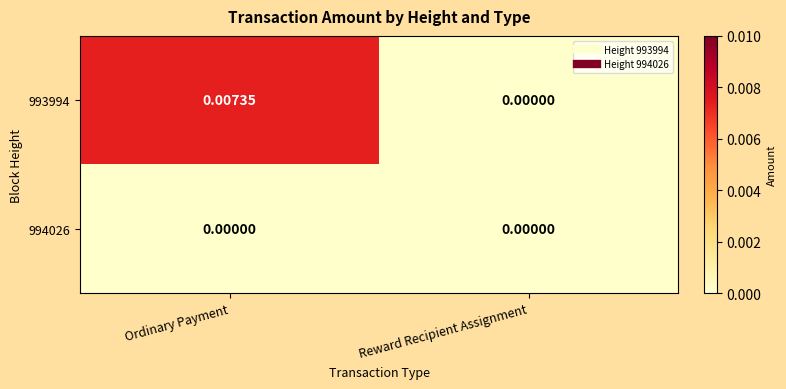

At which label is 993994 closest to 0?

Reward Recipient Assignment